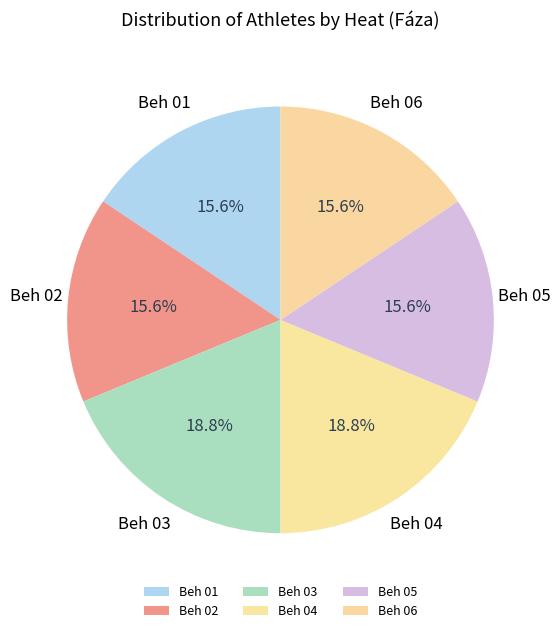

How many slices are in this pie chart?

6